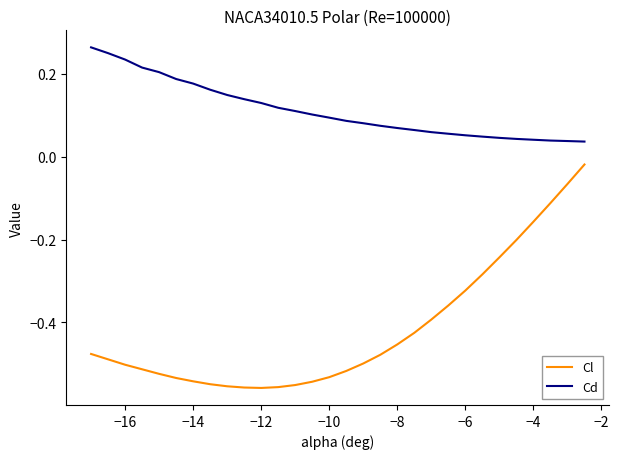

Which series has the largest range (max minus min)?

Cl